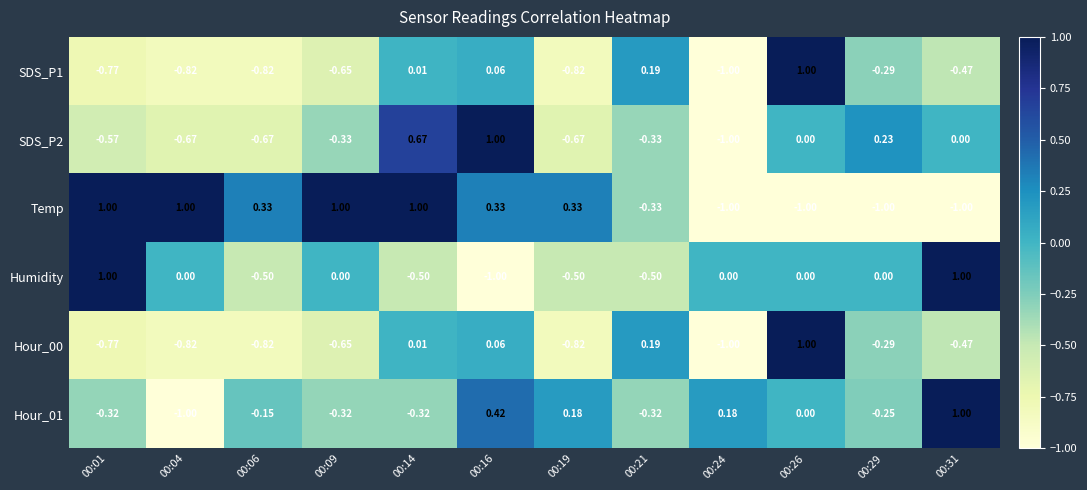

At which category is the sum across all series the highest?

00:26